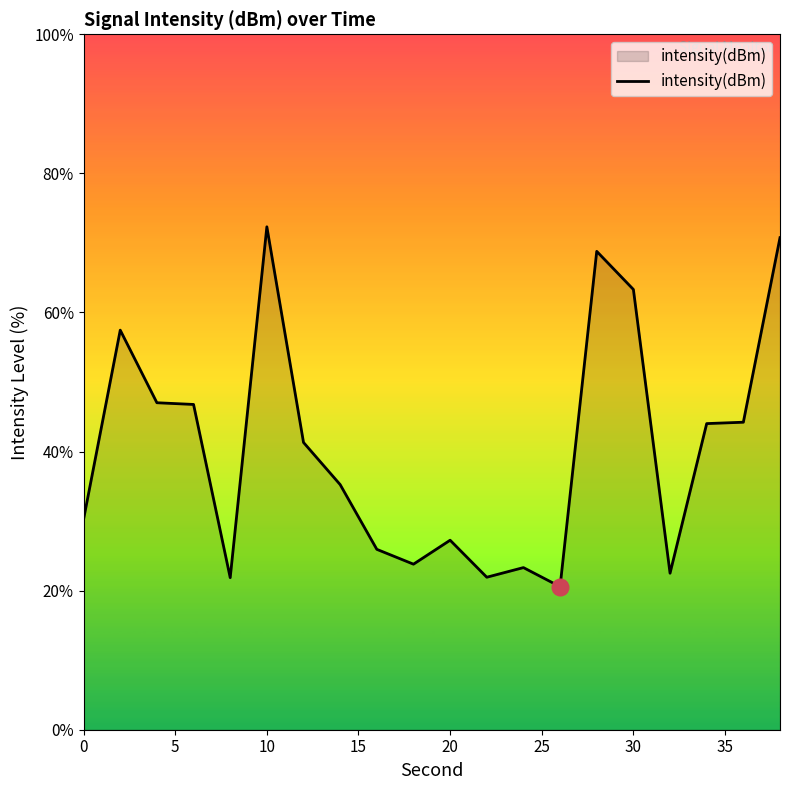

What is the greatest value displayed?

72.3